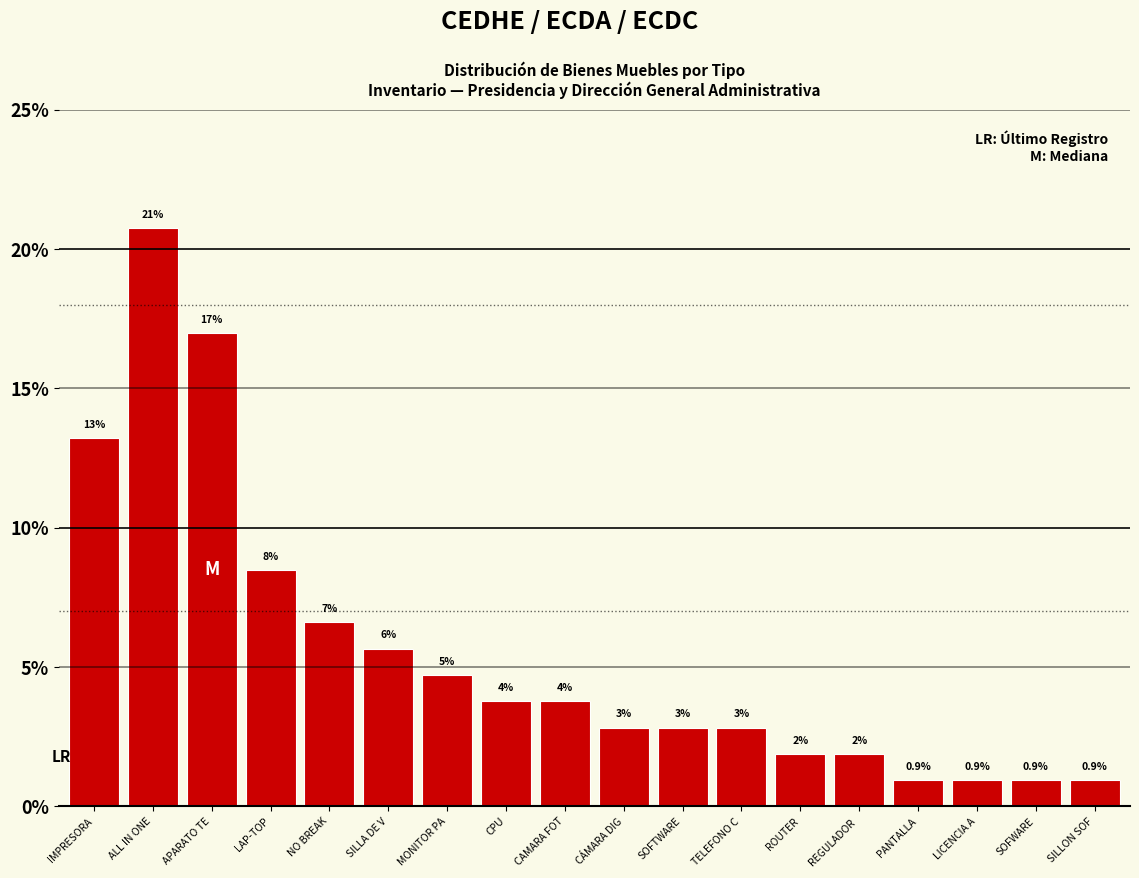

Are the bars horizontal?

No